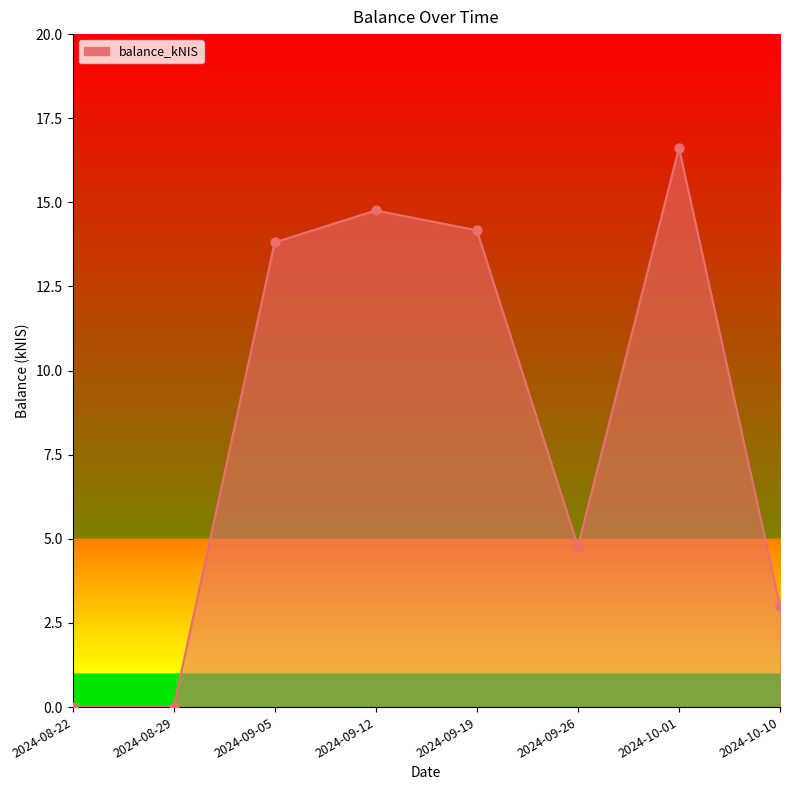

What is the change in value from 2024-08-29 to 2024-09-12?

+14.8